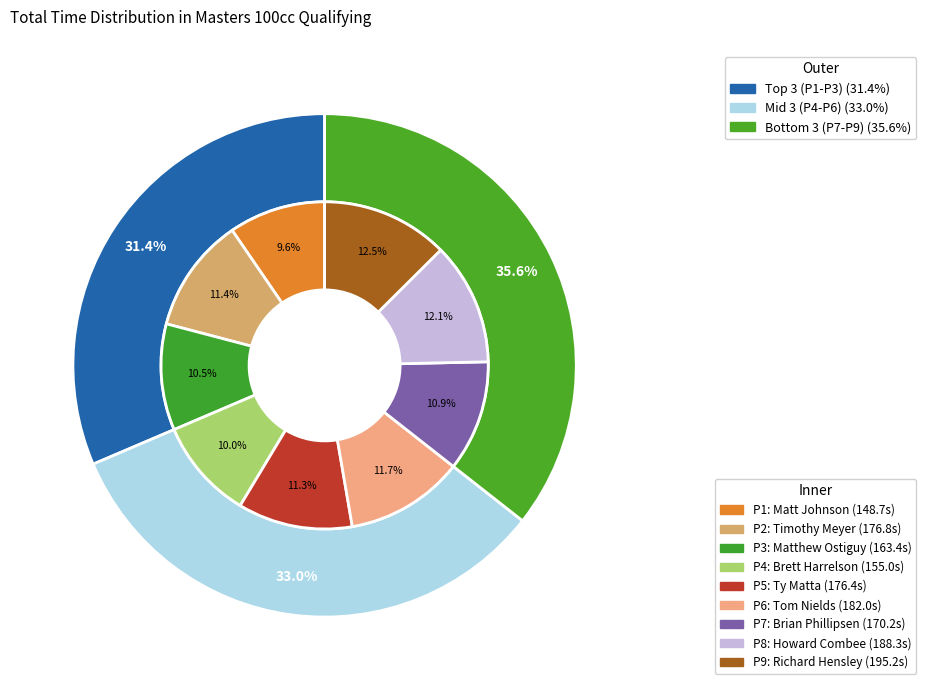

What is the largest slice in the pie chart?

Richard Hensley